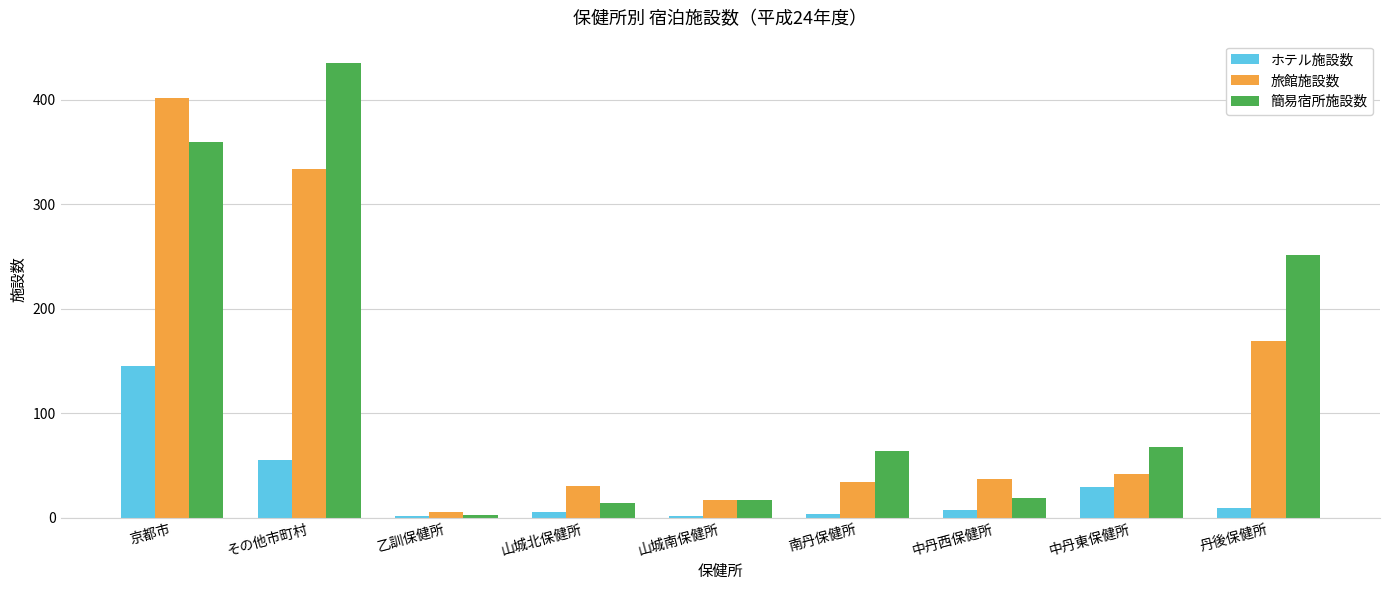

What is the difference between the 簡易宿所施設数 values at その他市町村 and 中丹西保健所?

416